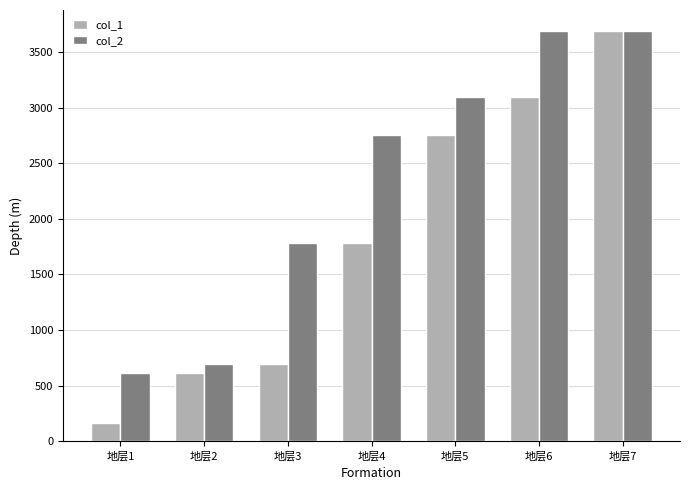

The value of col_2 at 地层4 is 937.9. True or false?

False